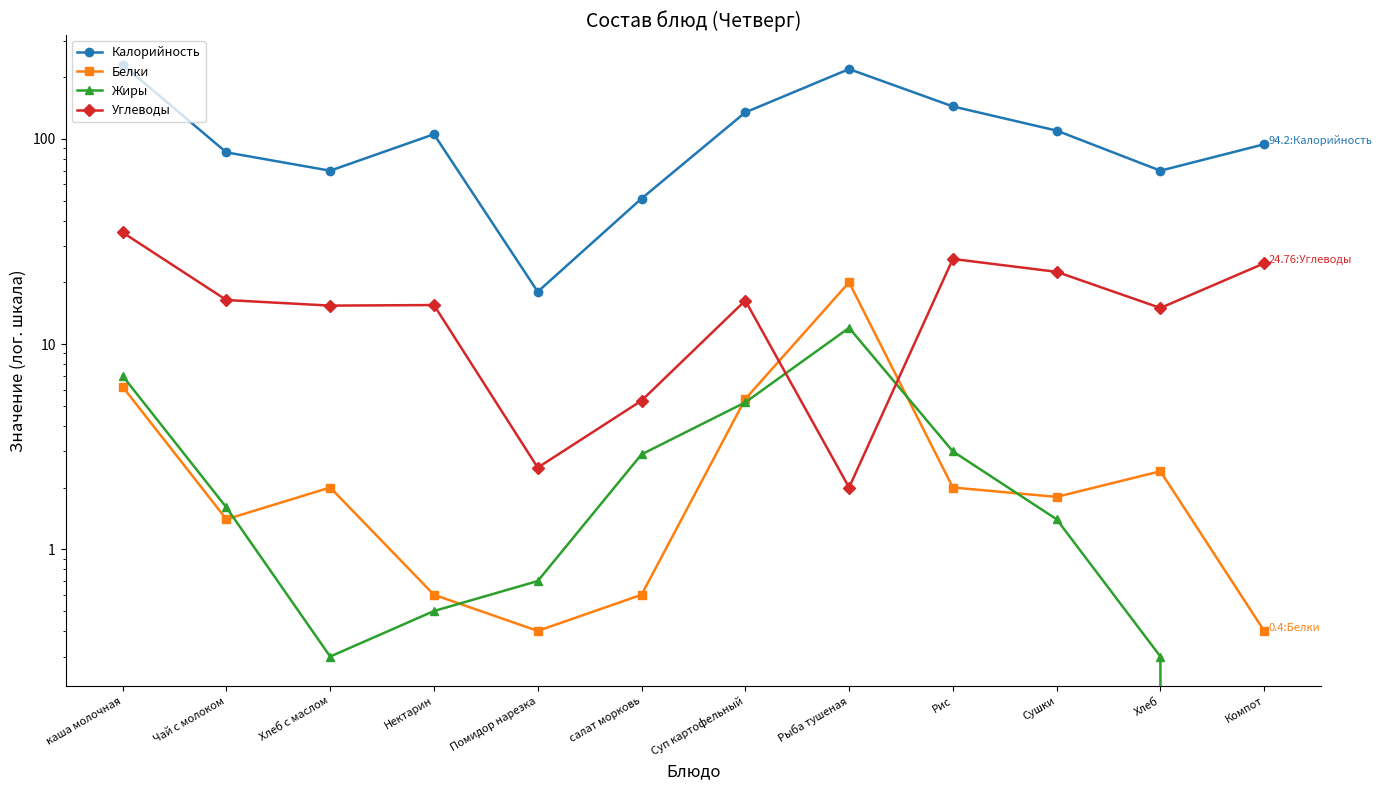

Where is the first local minimum for Калорийность?

Хлеб с маслом